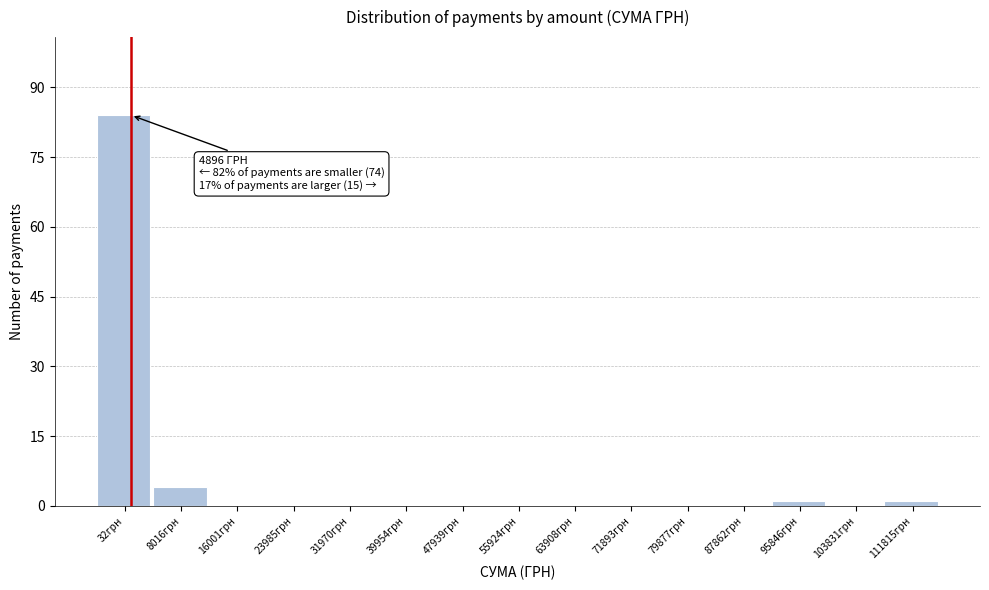

Reading left to right, what are all the values shown in this chart?

32грн=84	8016грн=4	16001грн=0	23985грн=0	31970грн=0	39954грн=0	47939грн=0	55924грн=0	63908грн=0	71893грн=0	79877грн=0	87862грн=0	95846грн=1	103831грн=0	111815грн=1